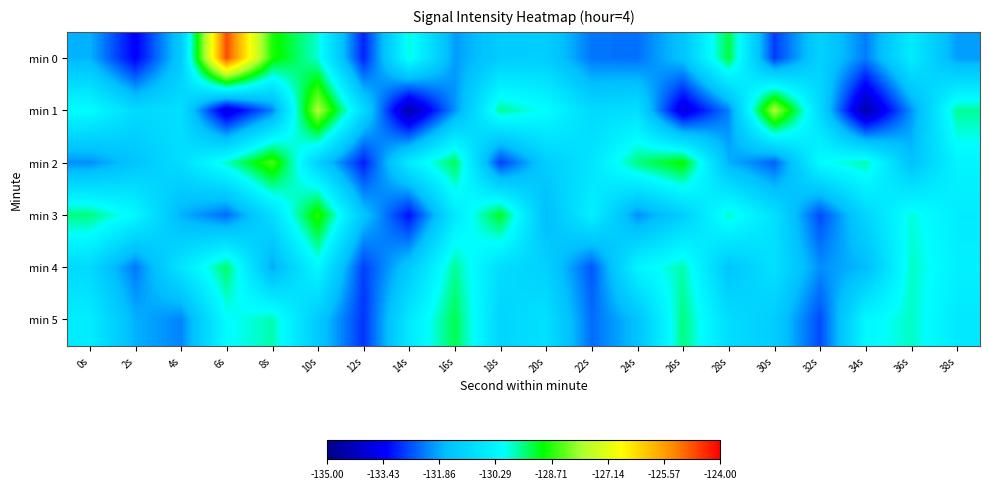

What is the difference between the highest and lowest values at 30s?

5.0